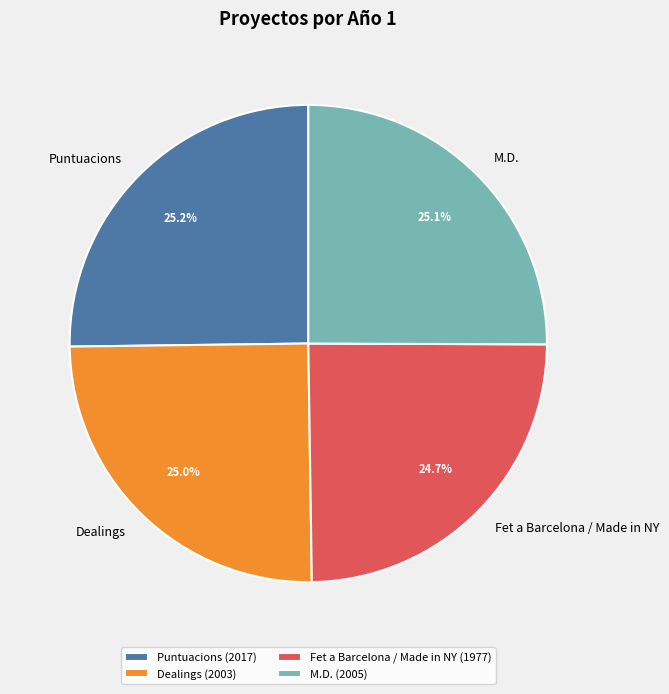

To the nearest percent, what percentage of the pie is Dealings?

25%